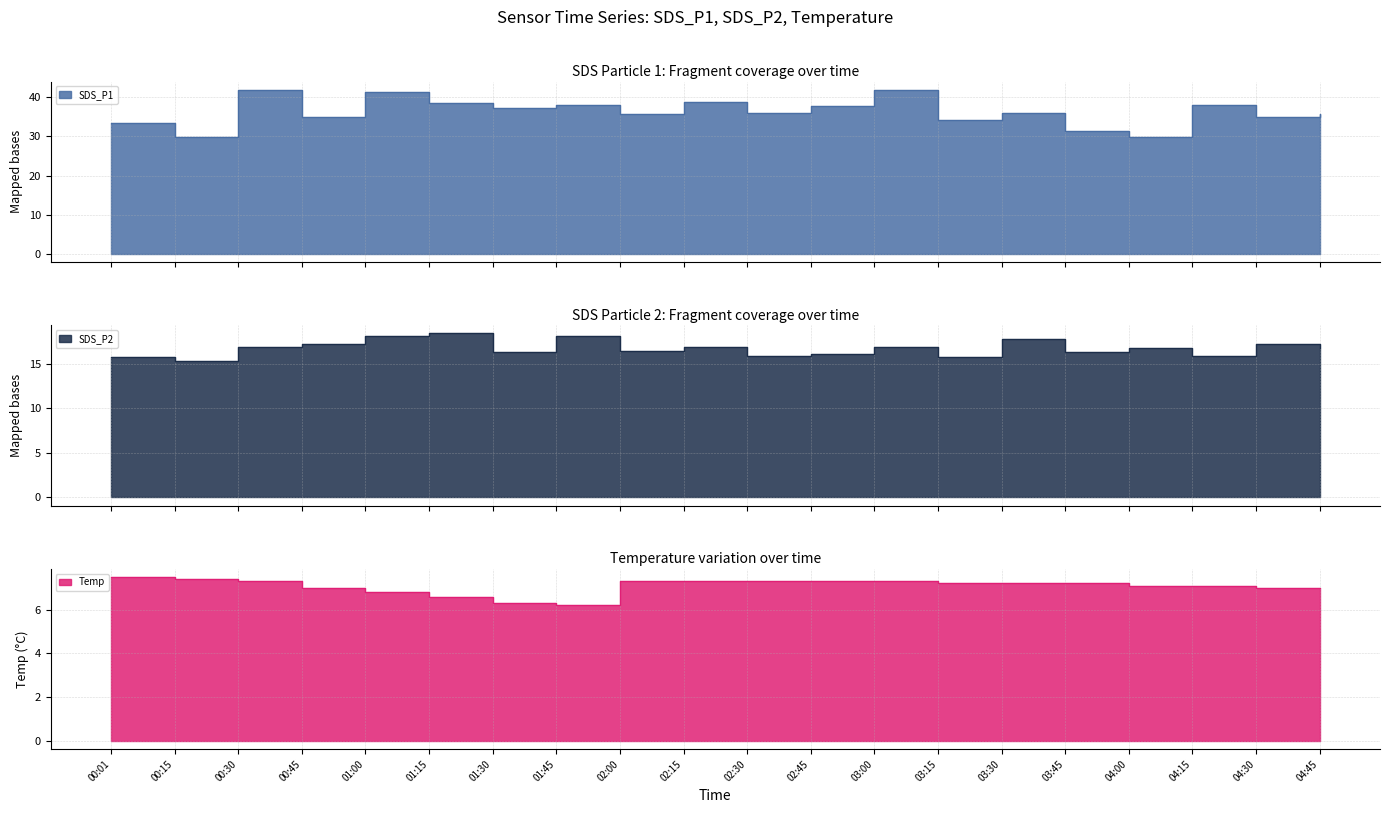

What is the sum of the SDS_P2 values at 03:00 and 04:15?

32.7